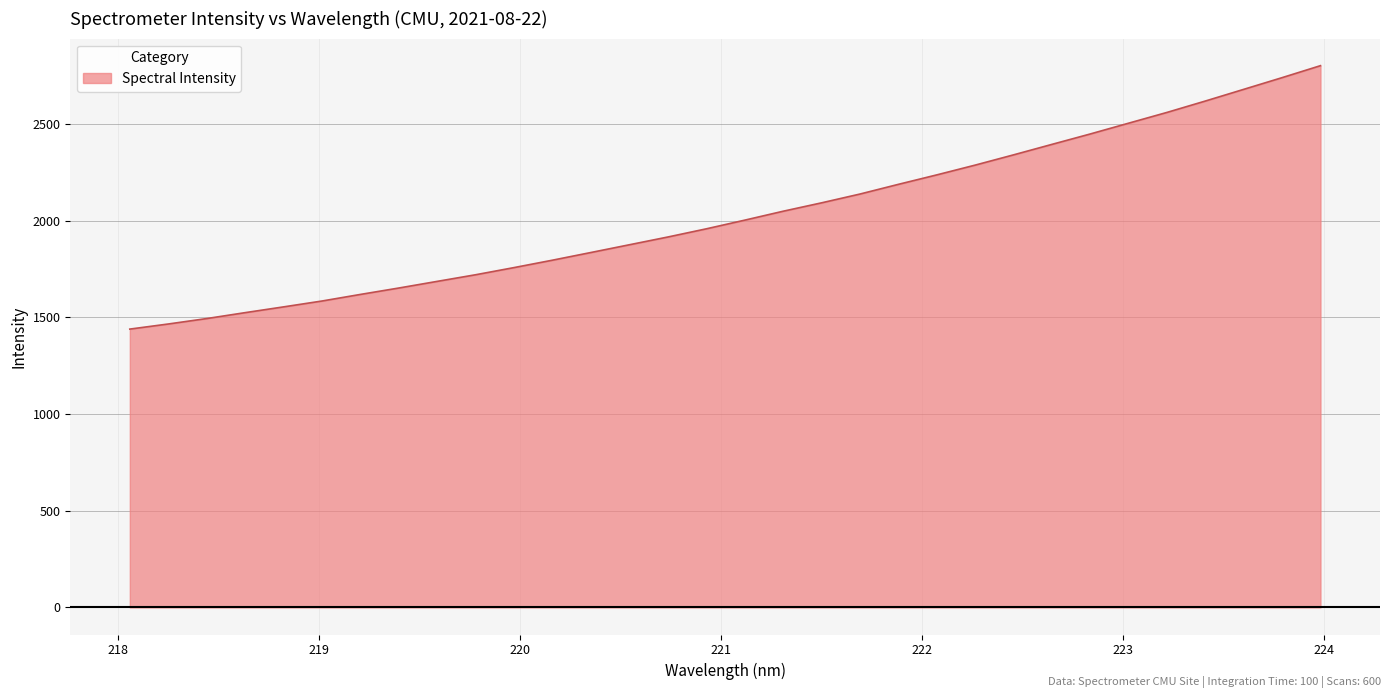

Does the chart have visible grid lines?

Yes